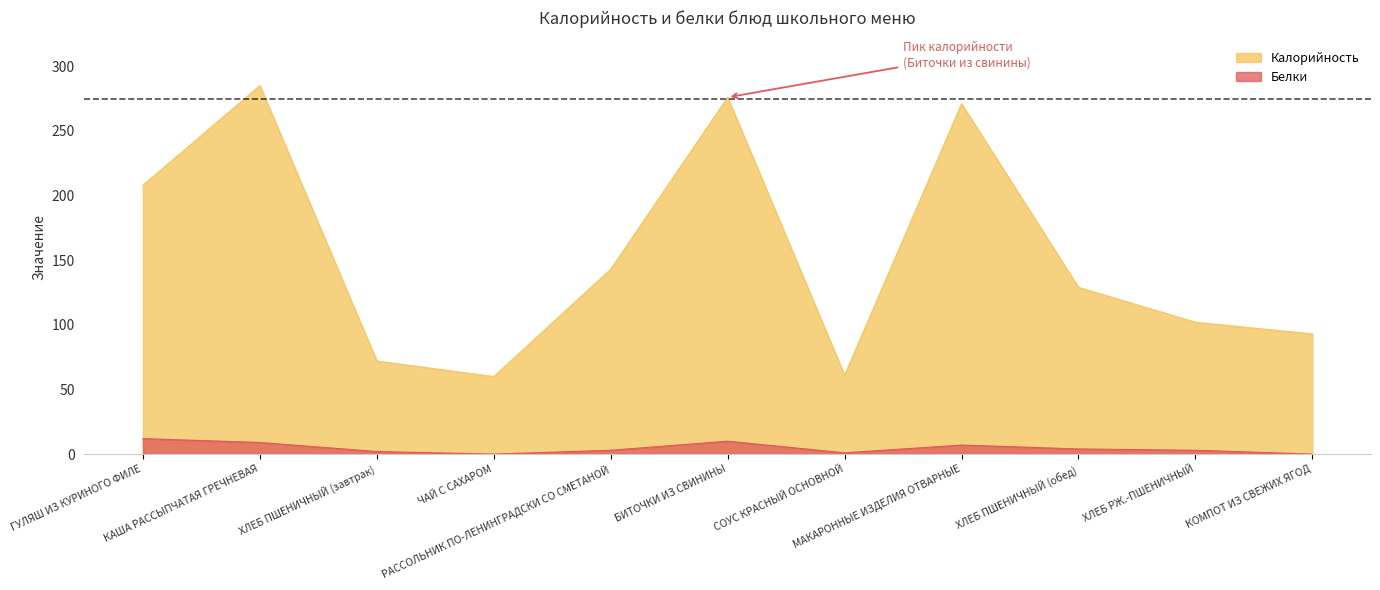

Is it true that Белки equals 3 at ХЛЕБ ПШЕНИЧНЫЙ (завтрак)?

False